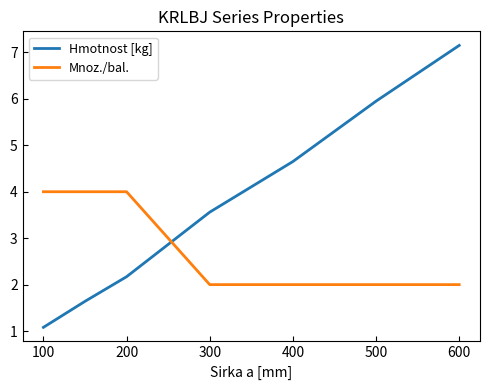

What is the difference between the maximum and second lowest values in the Mnoz./bal. series?

2.0